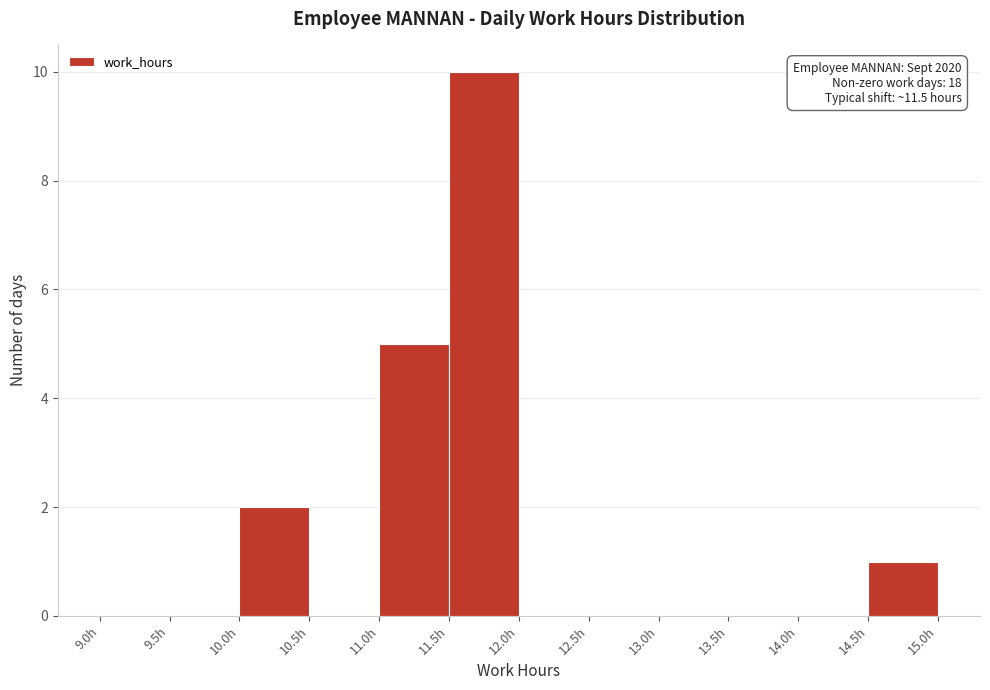

Which range on the x-axis has the tallest bar?

11.5 to 12.0